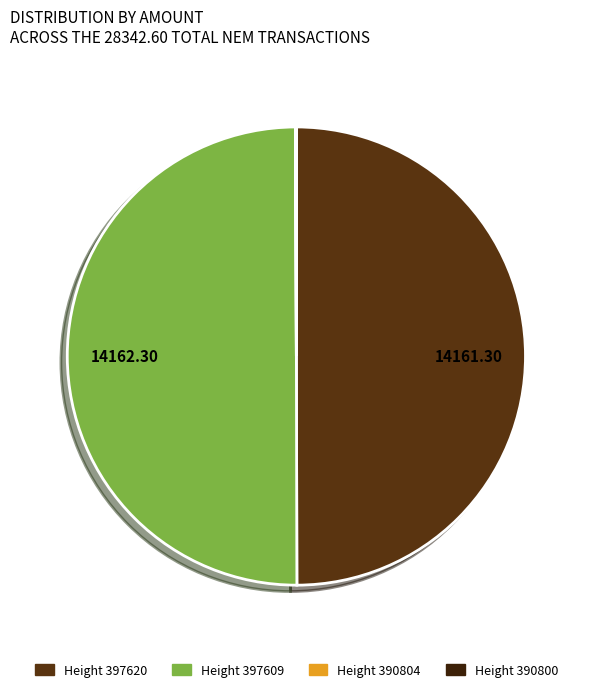

Count the number of slices in the pie.

4